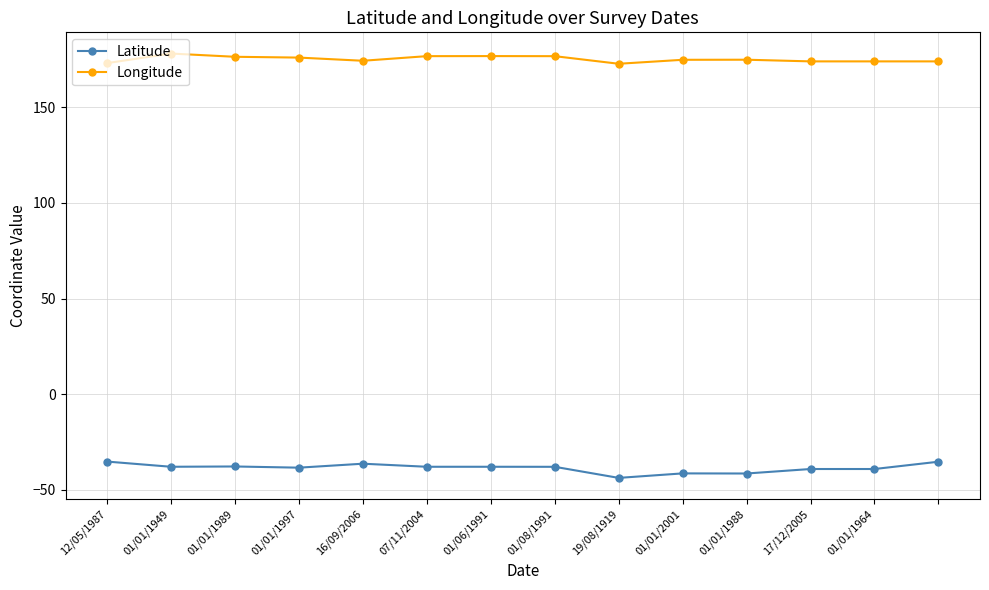

What is the greatest value displayed?

178.1